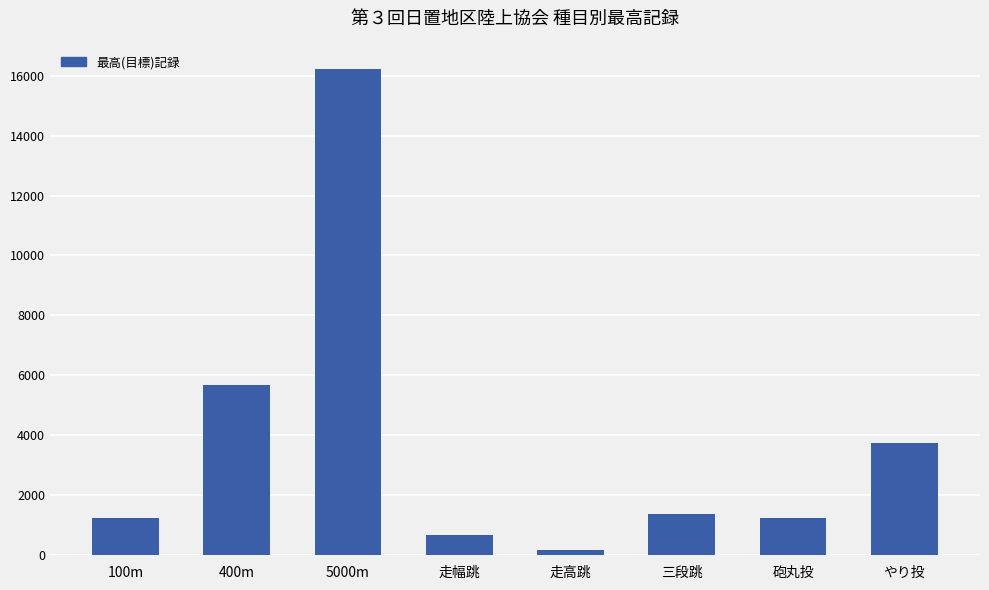

Reading right to left, what are all the values shown in this chart?

3750	1234	1350	175	650	16223	5678	1234